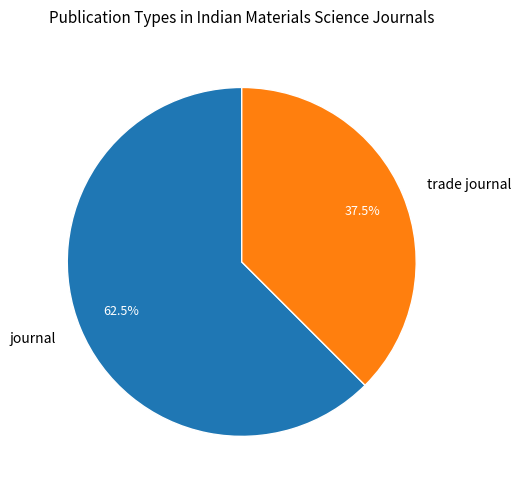

Count the number of slices in the pie.

2